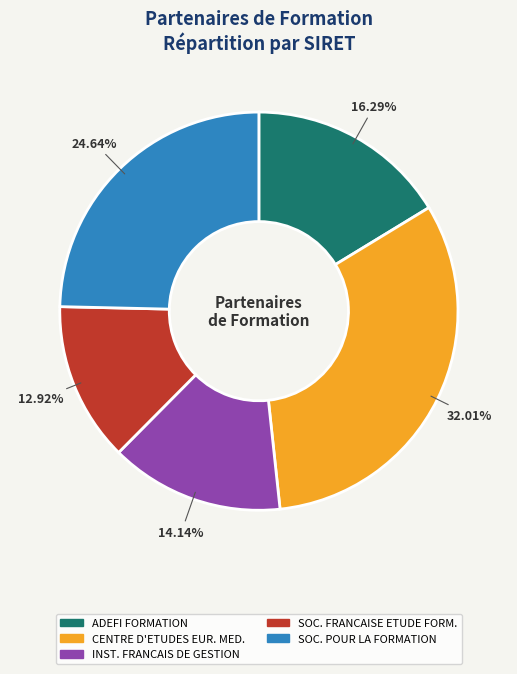

Combined, do CENTRE D'ETUDES EUR. MED. and ADEFI FORMATION account for over 50%?

No